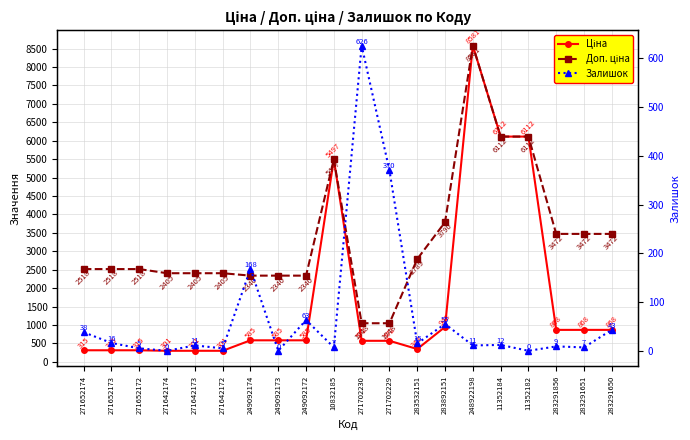

What is the average value of the Ціна series?

1747.4